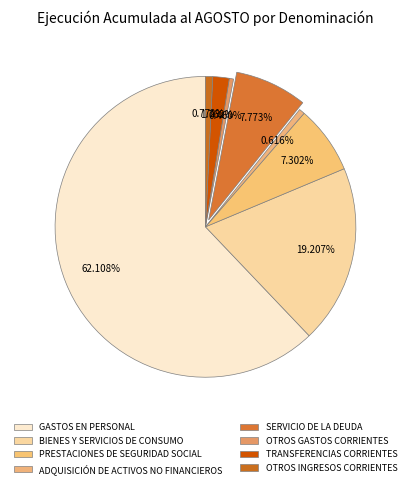

What percentage is the PRESTACIONES DE SEGURIDAD SOCIAL slice, to the nearest percent?

7%